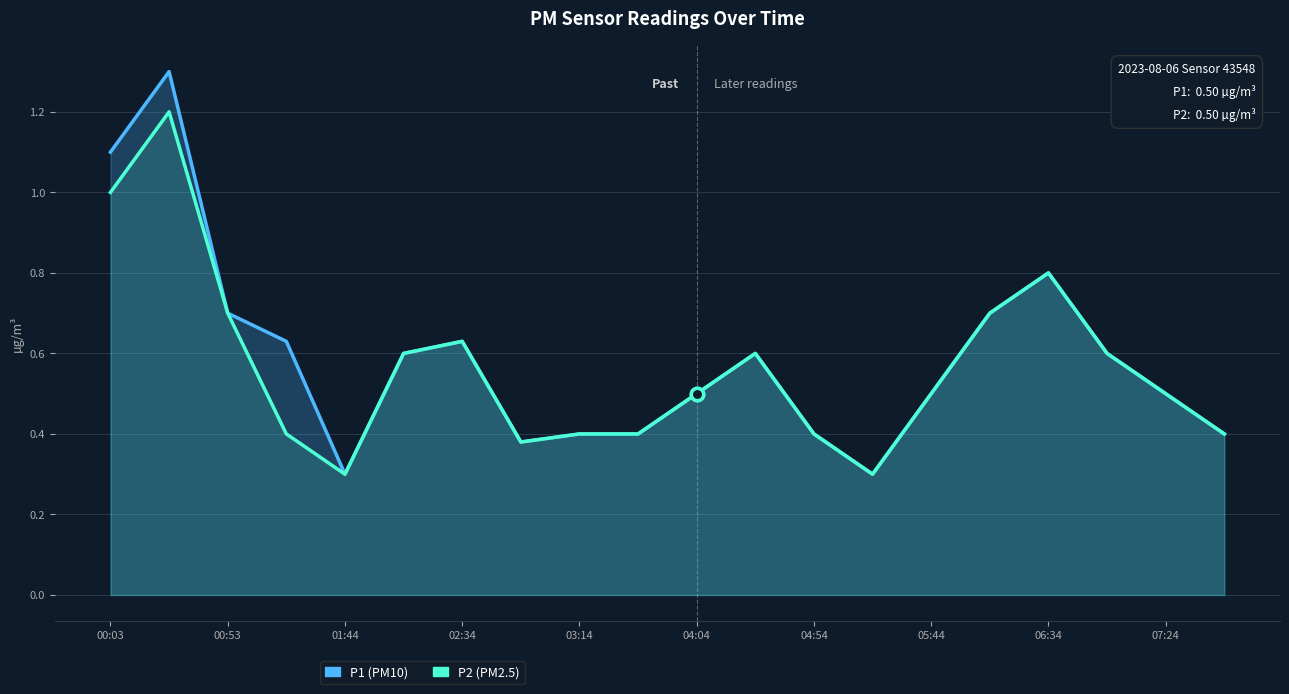

Which series reaches the minimum Y coordinate?

P1